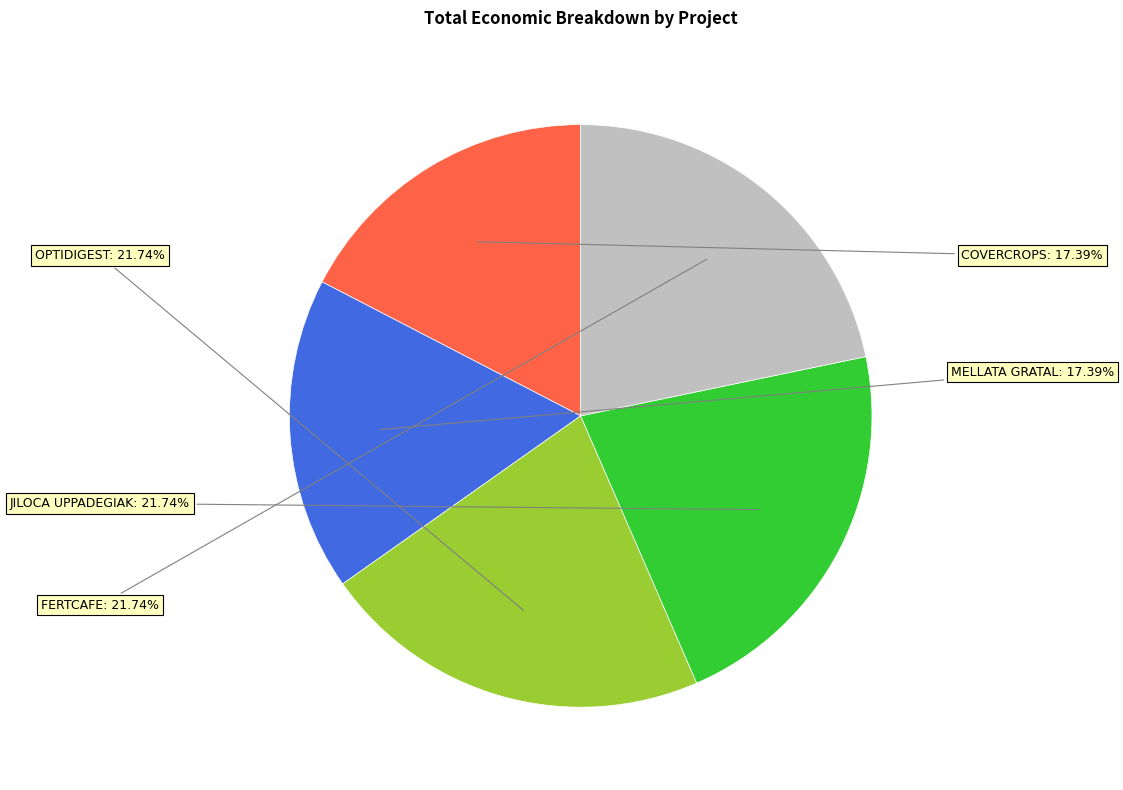

Is there any slice that represents more than half of the pie?

No